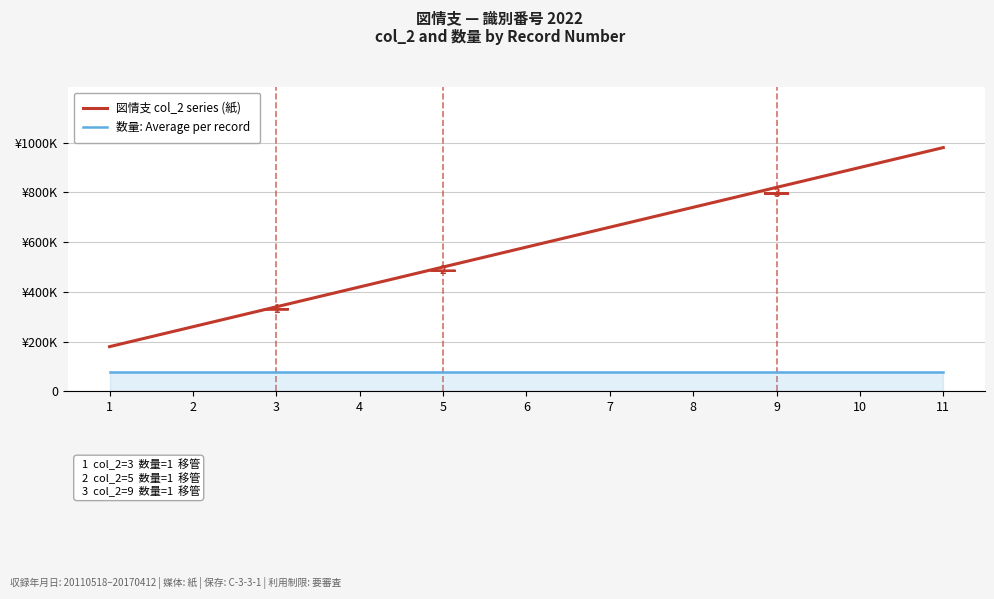

True or false: 図情支 col_2 series (紙) has more than 2 interior local peaks.

False